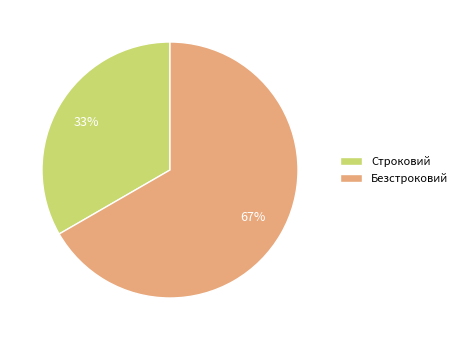

Approximately how many times larger is the value at Безстроковий compared to Строковий?

2.0